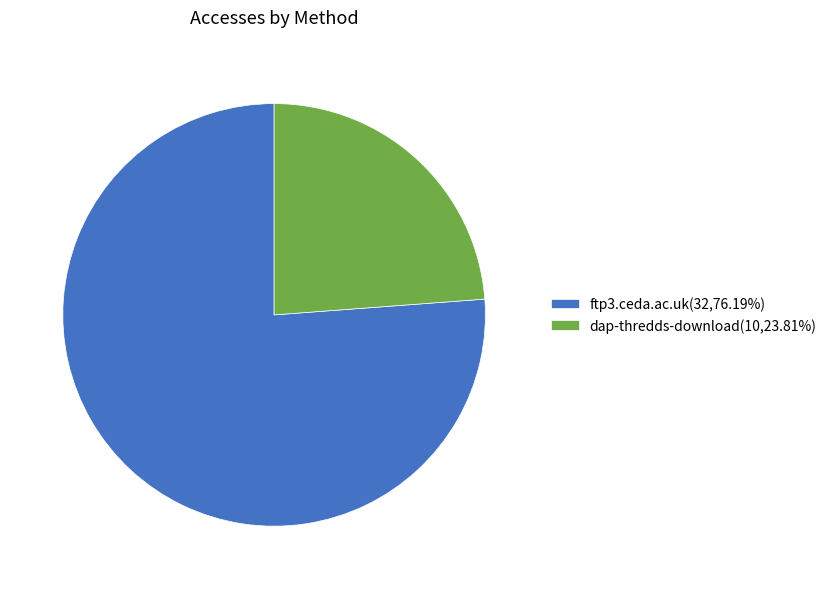

True or false: dap-thredds-download accounts for 10% of the total.

False